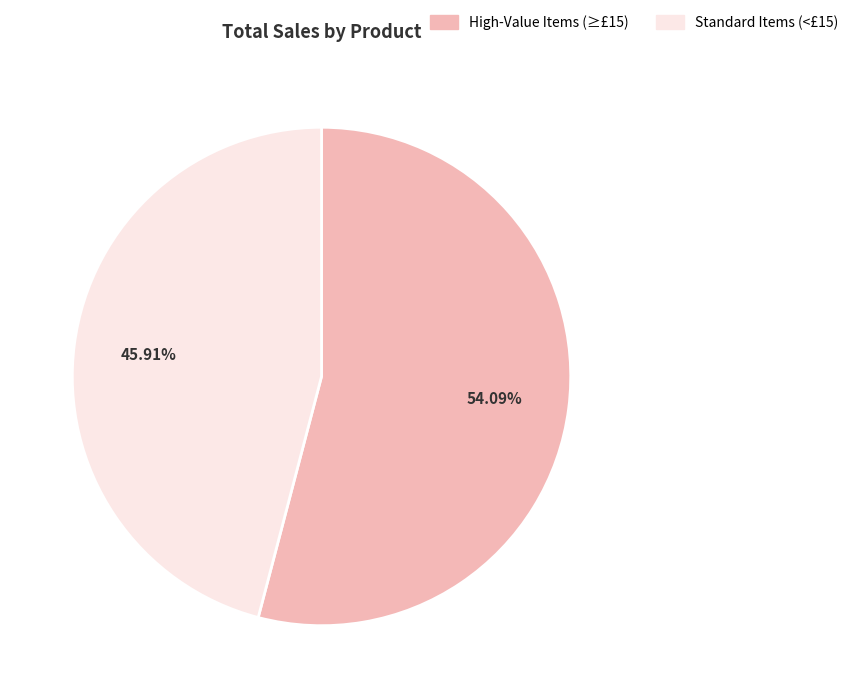

Does any single category account for the majority?

Yes